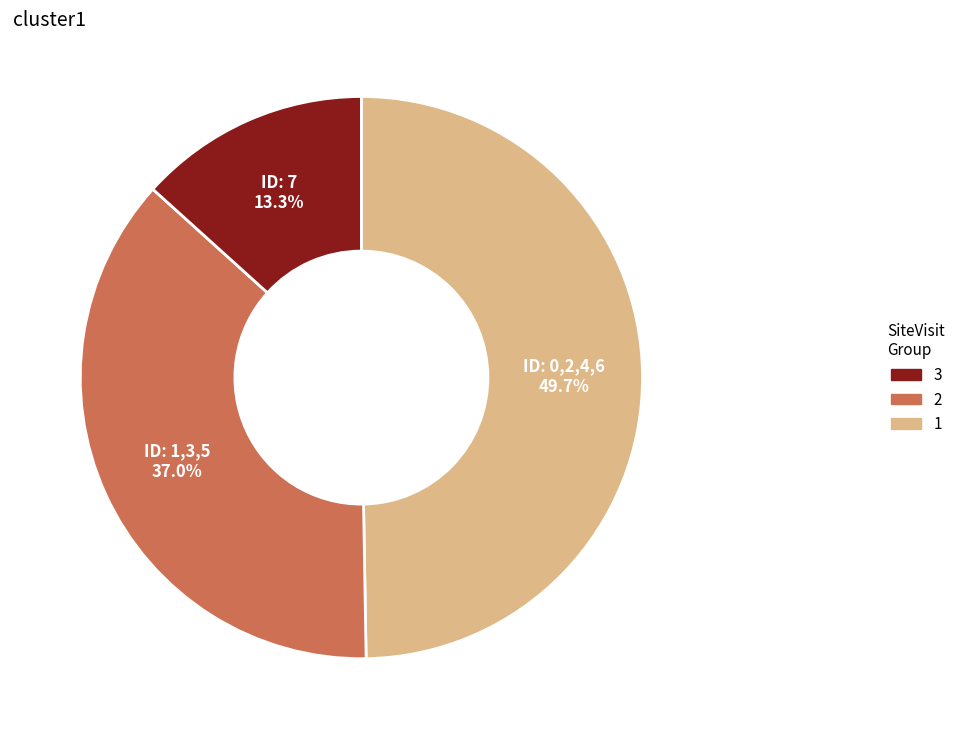

Is there any slice that represents more than half of the pie?

No